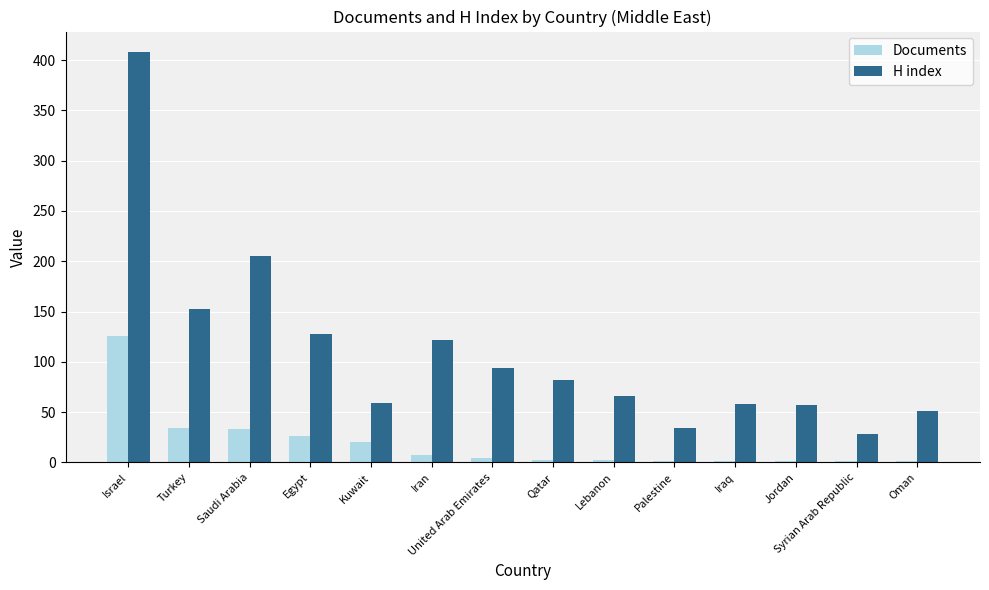

Which label corresponds to the largest value in the chart?

Israel